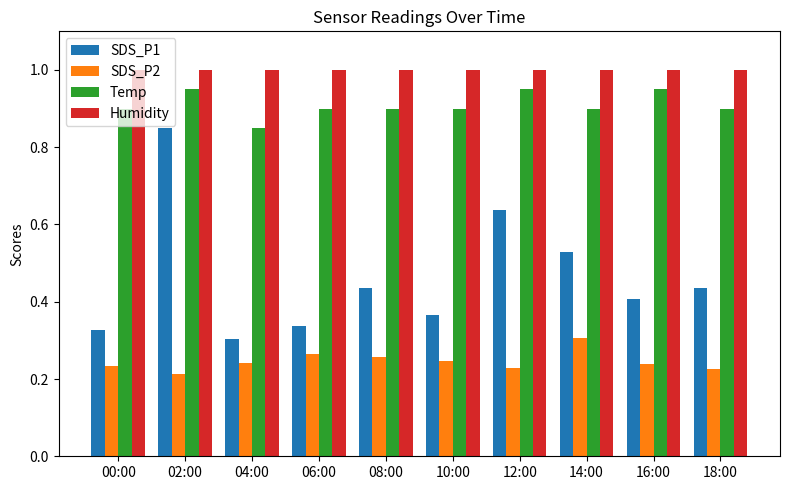

True or false: Humidity has a value of 1.0 at 00:00.

True